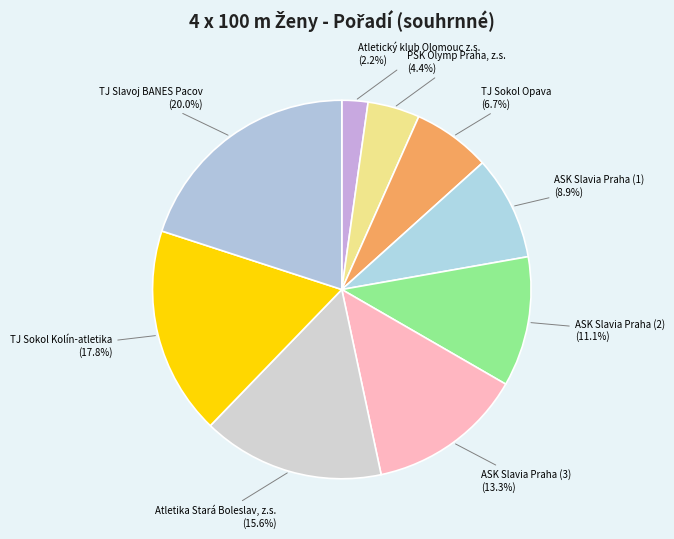

Count the number of slices in the pie.

9